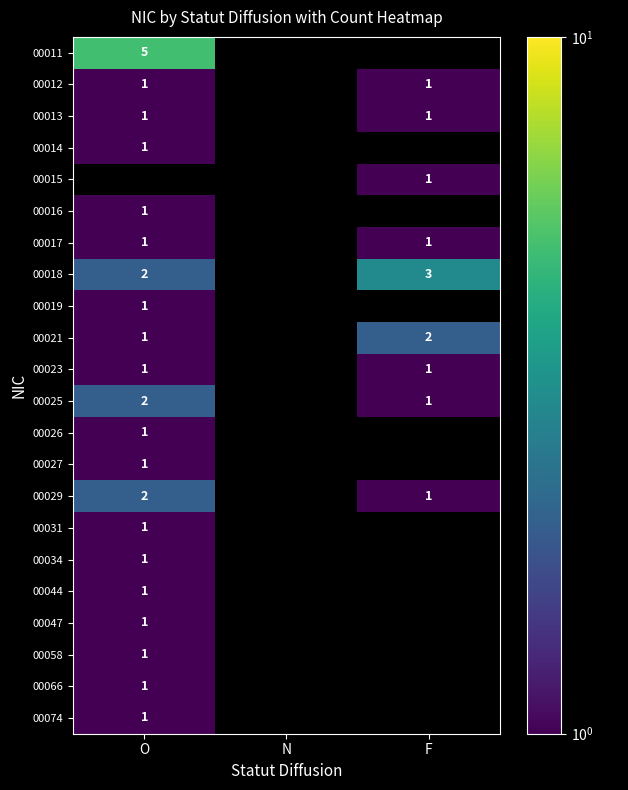

True or false: 00018 has a value of 4 at F.

False